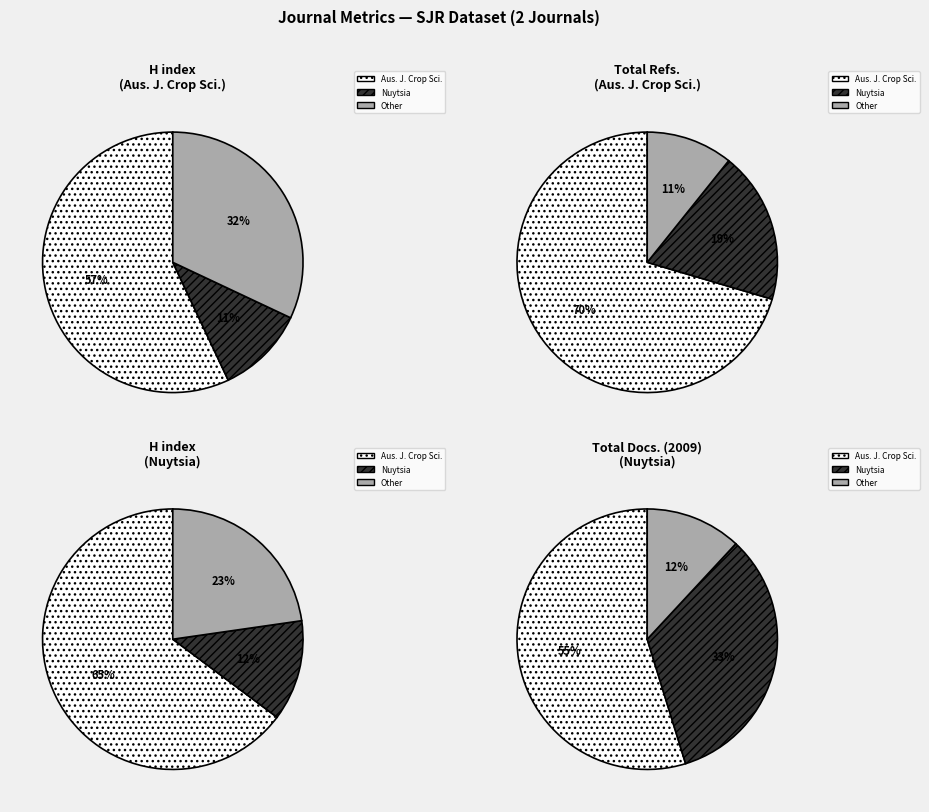

Which series changed the most between Australian Journal of Crop Science and Nuytsia?

Total Refs.